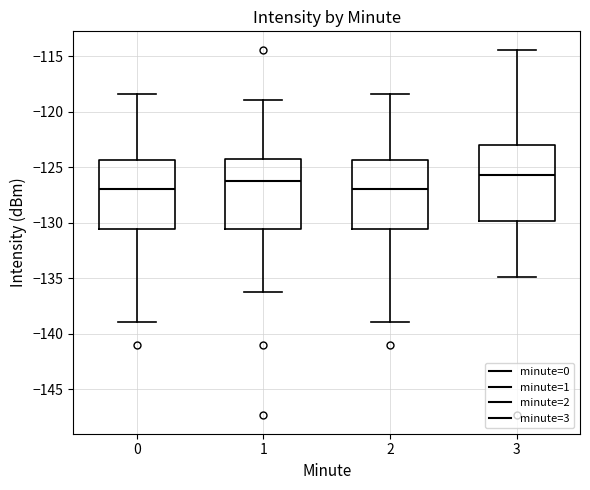

Which box has the highest median line?

3